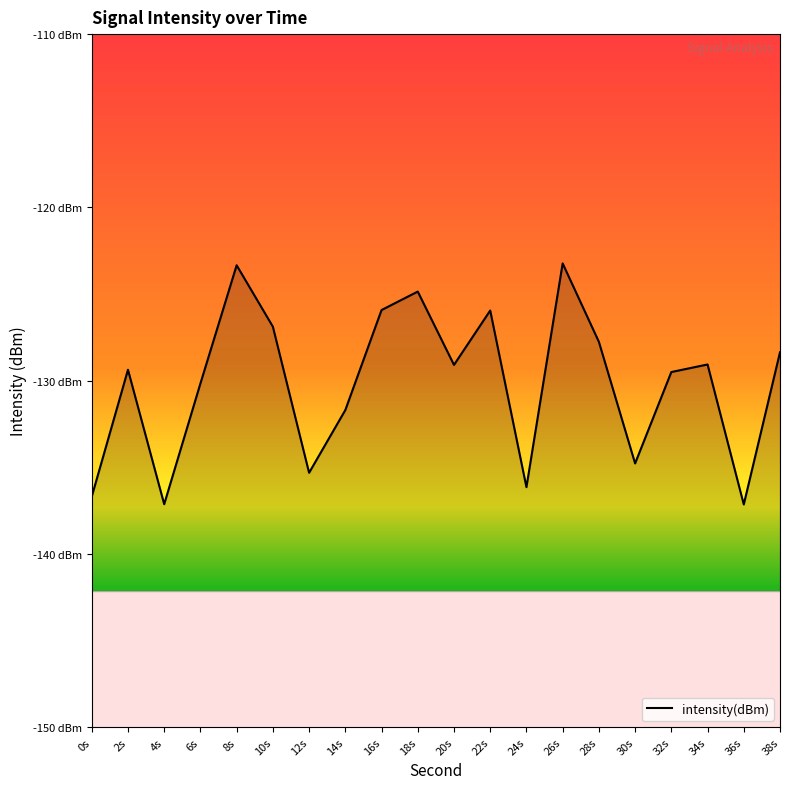

Reading left to right, list all the values displayed in this chart.

-136.7	-129.4	-137.1	-130.2	-123.3	-126.9	-135.3	-131.7	-125.9	-124.9	-129.1	-126.0	-136.2	-123.2	-127.8	-134.8	-129.5	-129.1	-137.1	-128.4